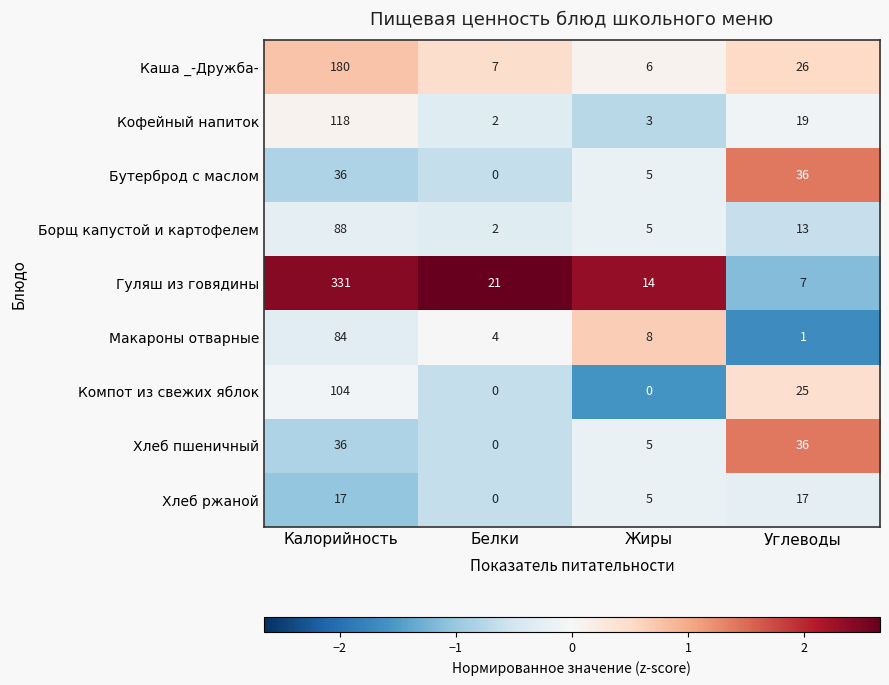

What is the average value of the Хлеб пшеничный series?

19